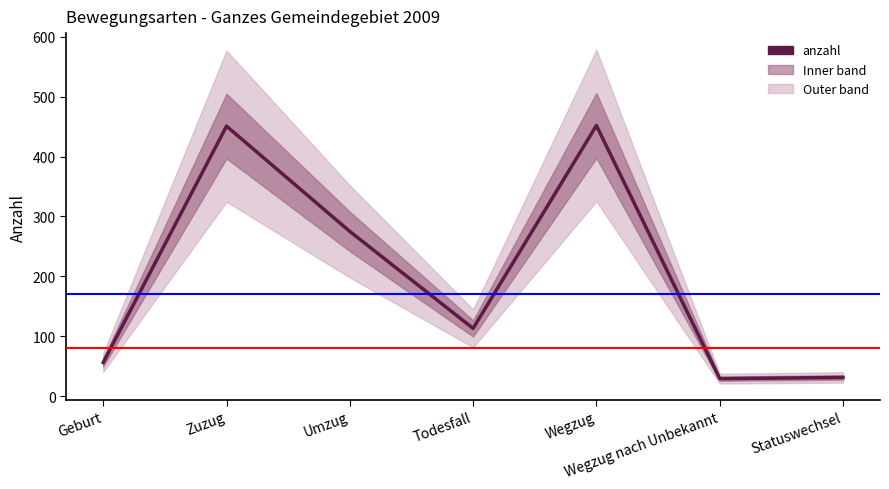

Does the chart display data point markers on the line(s)?

No